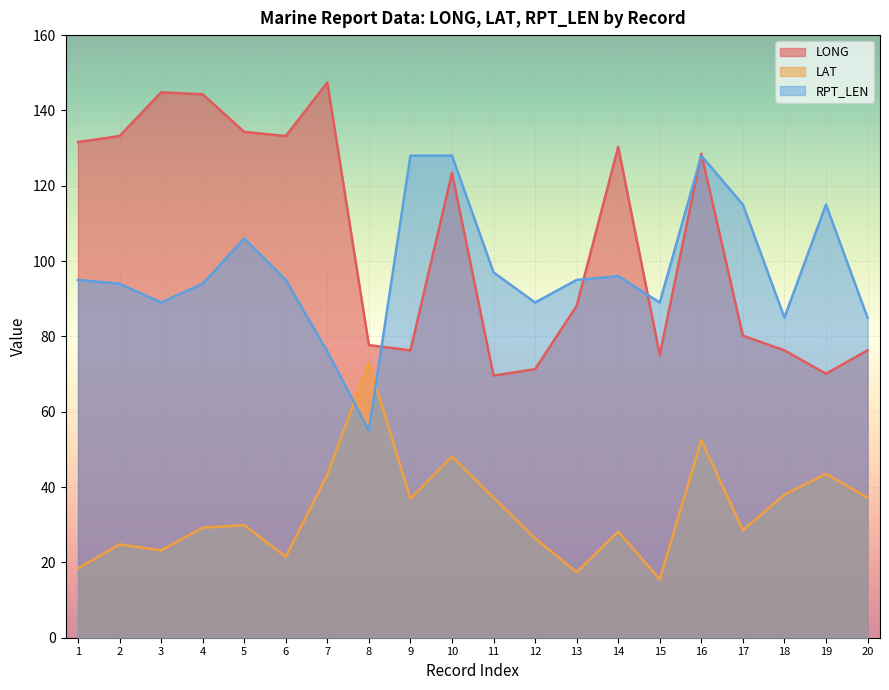

At which category does LAT reach its first local valley?

3